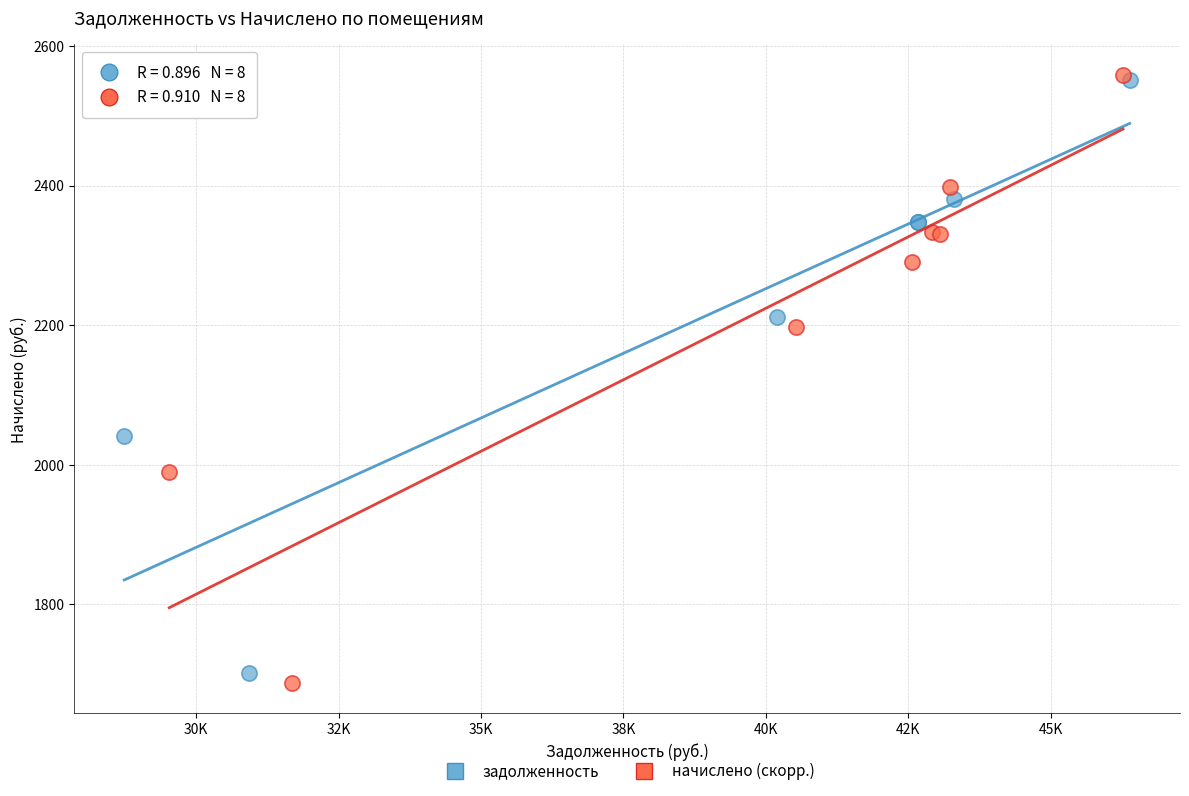

Which series has the widest spread of Y values?

начислено (скорр.)